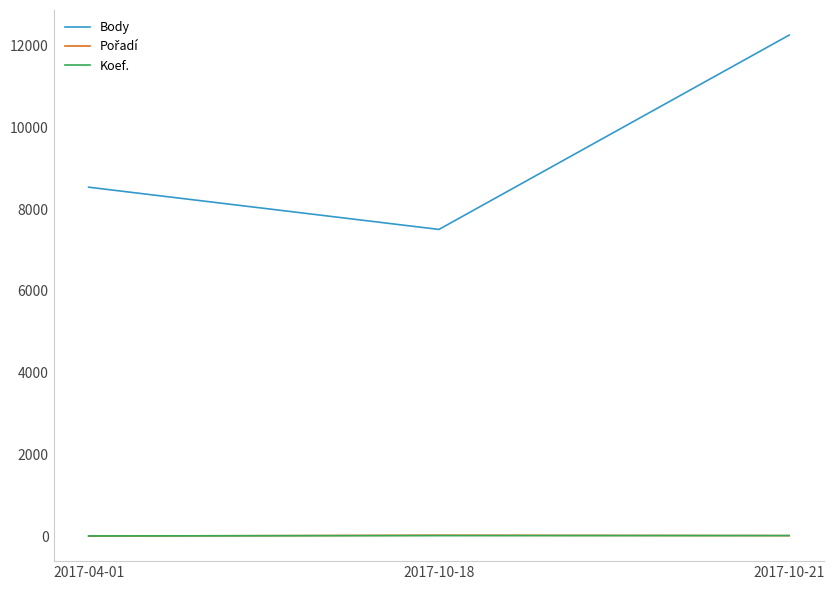

What is the maximum value shown in the chart?

12258